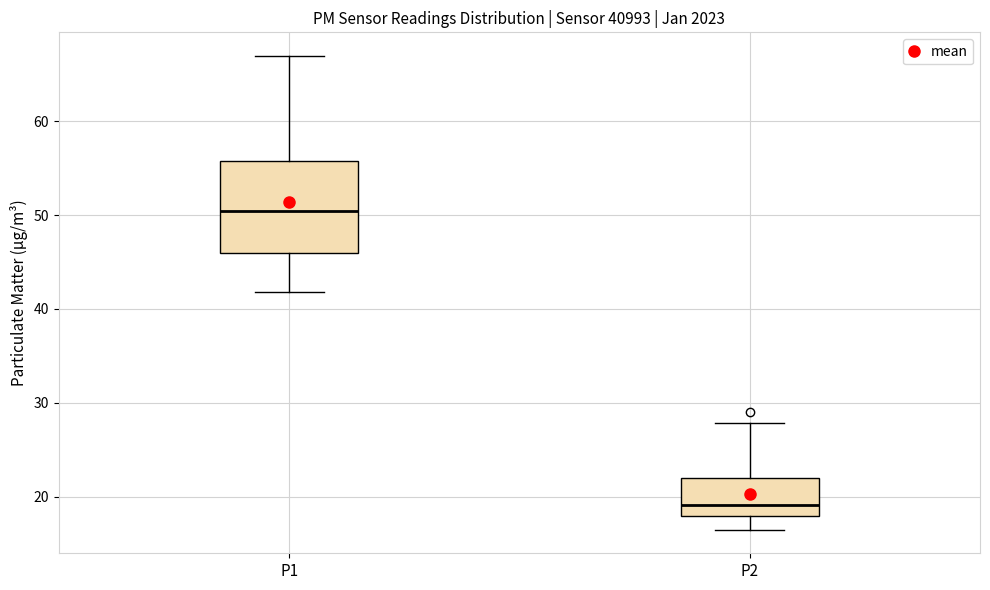

Reading left to right, transcribe this box plot: for each box, give where its median line is, the range the box spans, and where its two whiskers end, as read against the y-axis. The values are not printed on the chart, so give them approximately, as read against the axis.

P1: median 50, box 46 to 56, whiskers 42 to 67
P2: median 19, box 18 to 22, whiskers 16 to 28